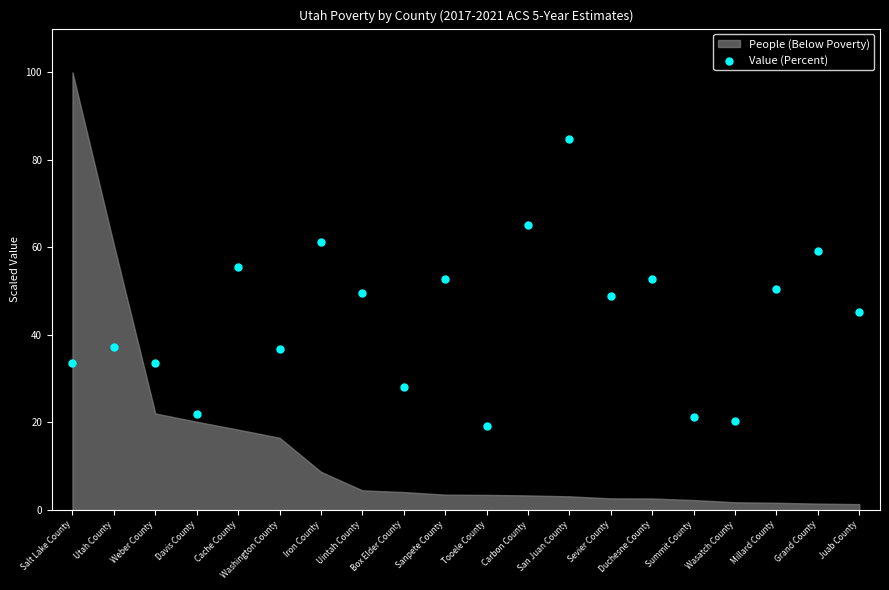

What is the range of Y values (max minus min)?

65.6